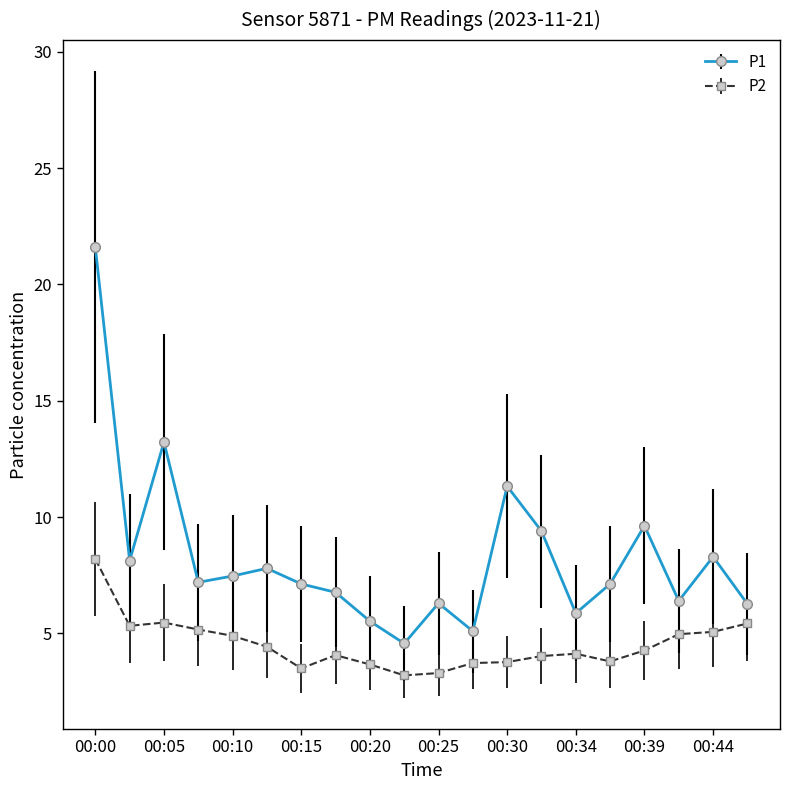

List the series in order of their peak value, lowest first.

P2, P1